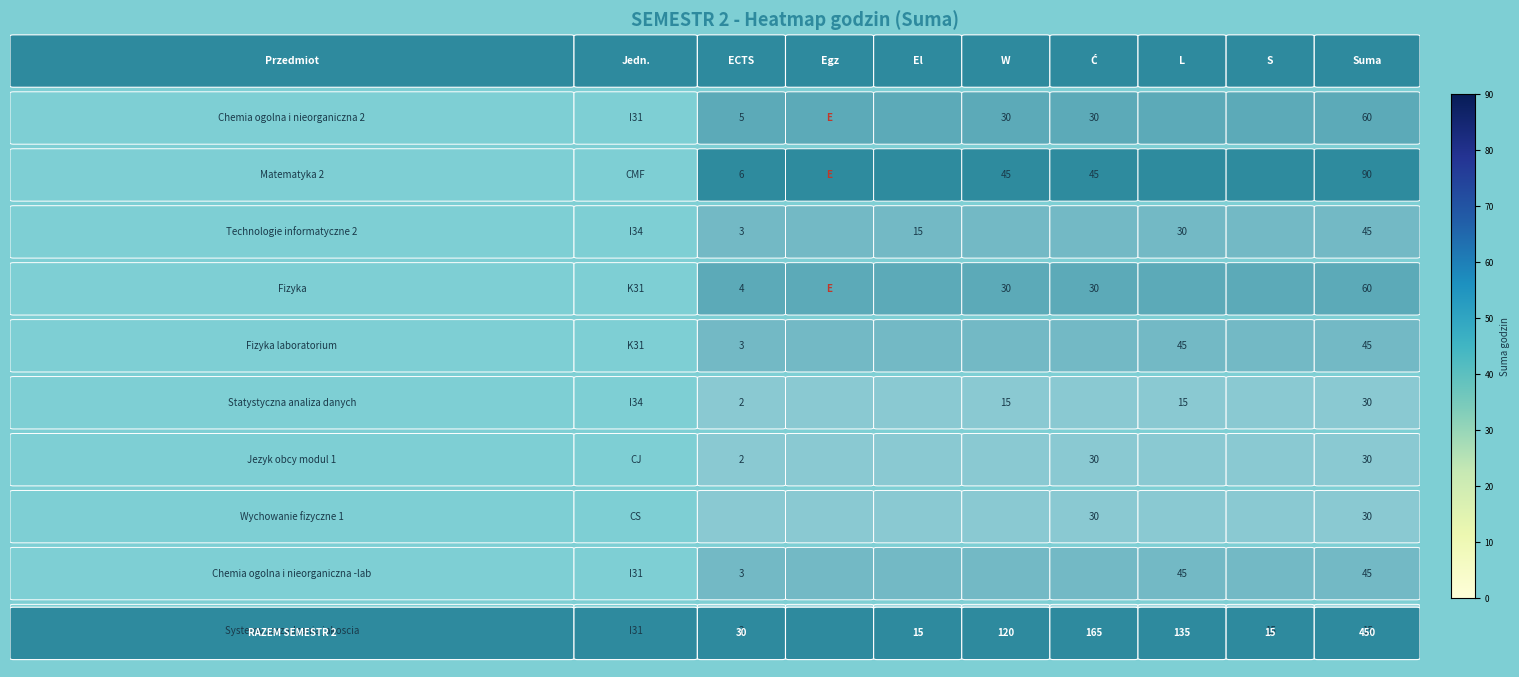

What is the difference between the maximum and minimum values in the CS series?

30